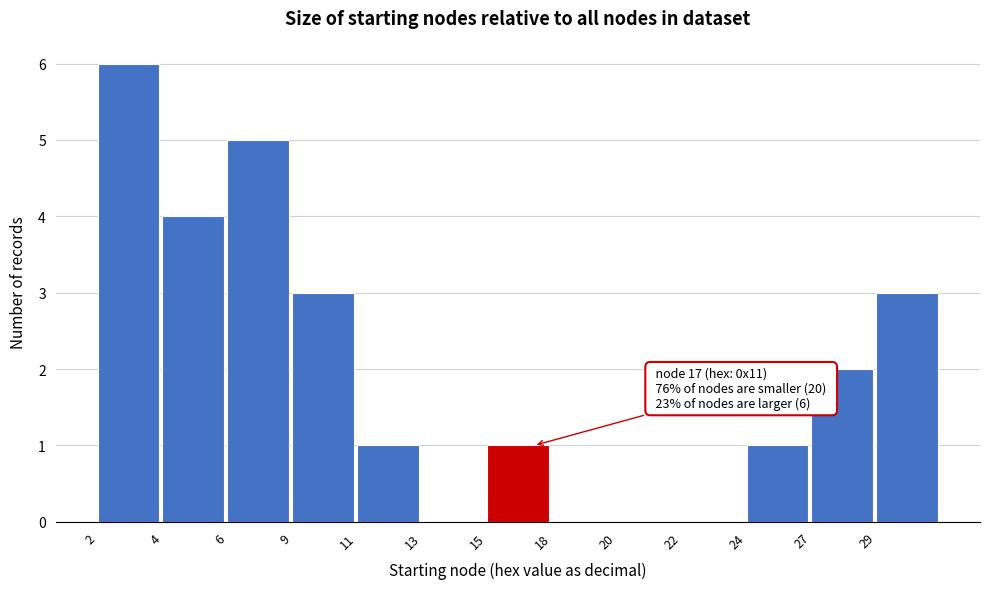

Reading left to right, what are all the values shown in this chart?

2=6	4=4	6=5	9=3	11=1	13=0	15=1	18=0	20=0	22=0	24=1	27=2	29=3